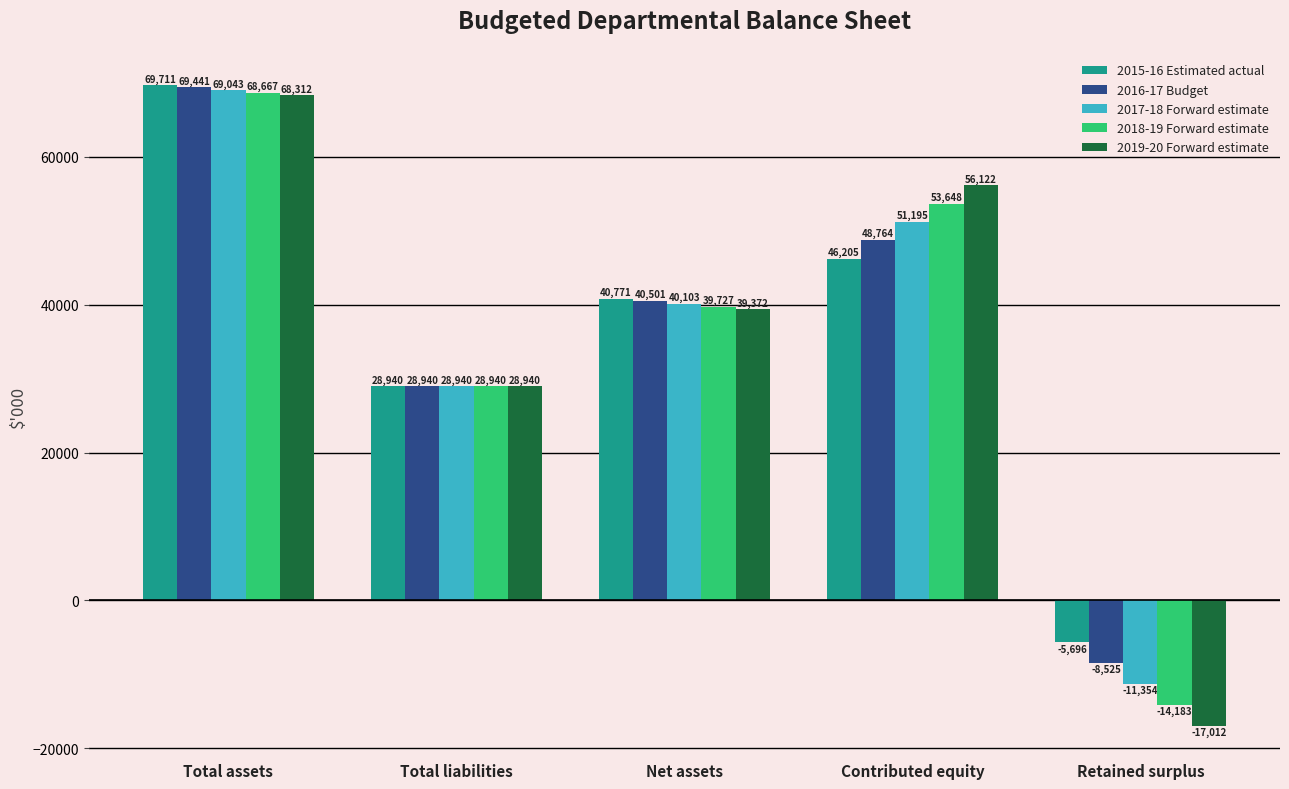

What position from the right is Net assets?

3